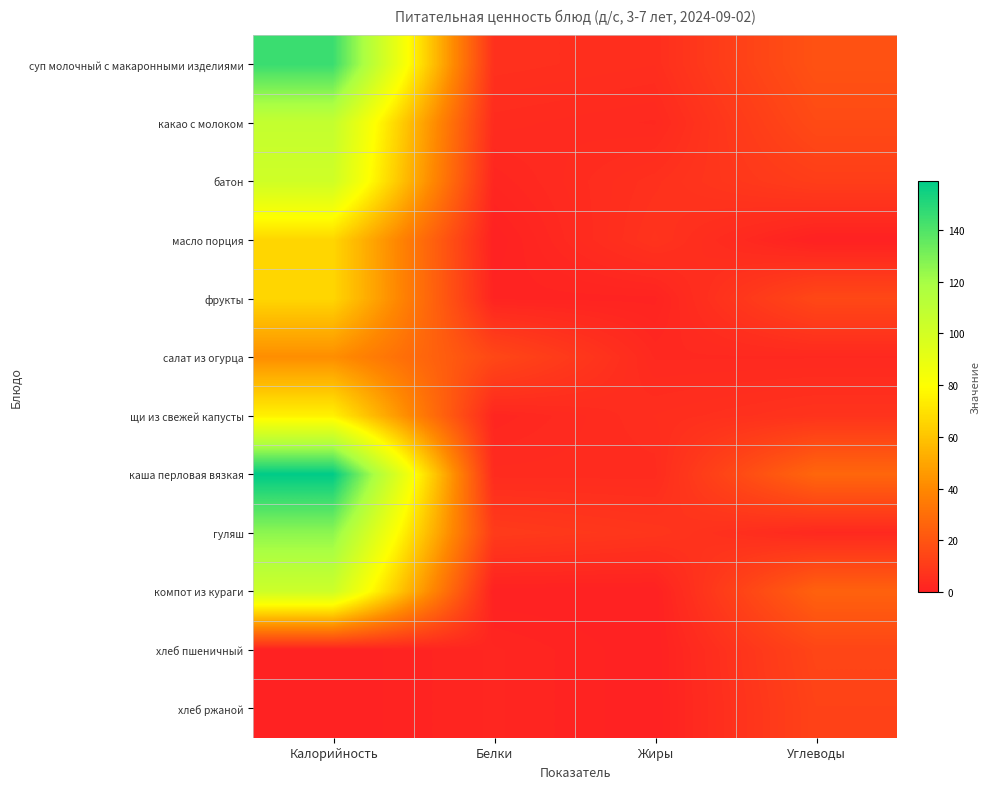

Reading right to left, extract all data points from this chart.

суп молочный с макаронными изделиями: Углеводы=19.0	Жиры=5.0	Белки=6.0	Калорийность=145.2
какао с молоком: Углеводы=16.0	Жиры=3.0	Белки=4.0	Калорийность=107.0
батон: Углеводы=11.0	Жиры=6.0	Белки=2.0	Калорийность=102.0
масло порция: Углеводы=0.0	Жиры=7.0	Белки=0.0	Калорийность=66.0
фрукты: Углеводы=15.0	Жиры=1.0	Белки=1.0	Калорийность=66.0
салат из огурца: Углеводы=3.0	Жиры=3.0	Белки=15.0	Калорийность=42.0
щи из свежей капусты: Углеводы=7.0	Жиры=5.0	Белки=2.0	Калорийность=75.0
каша перловая вязкая: Углеводы=27.0	Жиры=4.0	Белки=4.0	Калорийность=159.0
гуляш: Углеводы=3.0	Жиры=8.0	Белки=10.0	Калорийность=126.0
компот из кураги: Углеводы=25.0	Жиры=0.0	Белки=0.0	Калорийность=103.0
хлеб пшеничный: Углеводы=14.0	Жиры=0.0	Белки=2.0	Калорийность=0.0
хлеб ржаной: Углеводы=13.0	Жиры=0.0	Белки=2.0	Калорийность=0.0